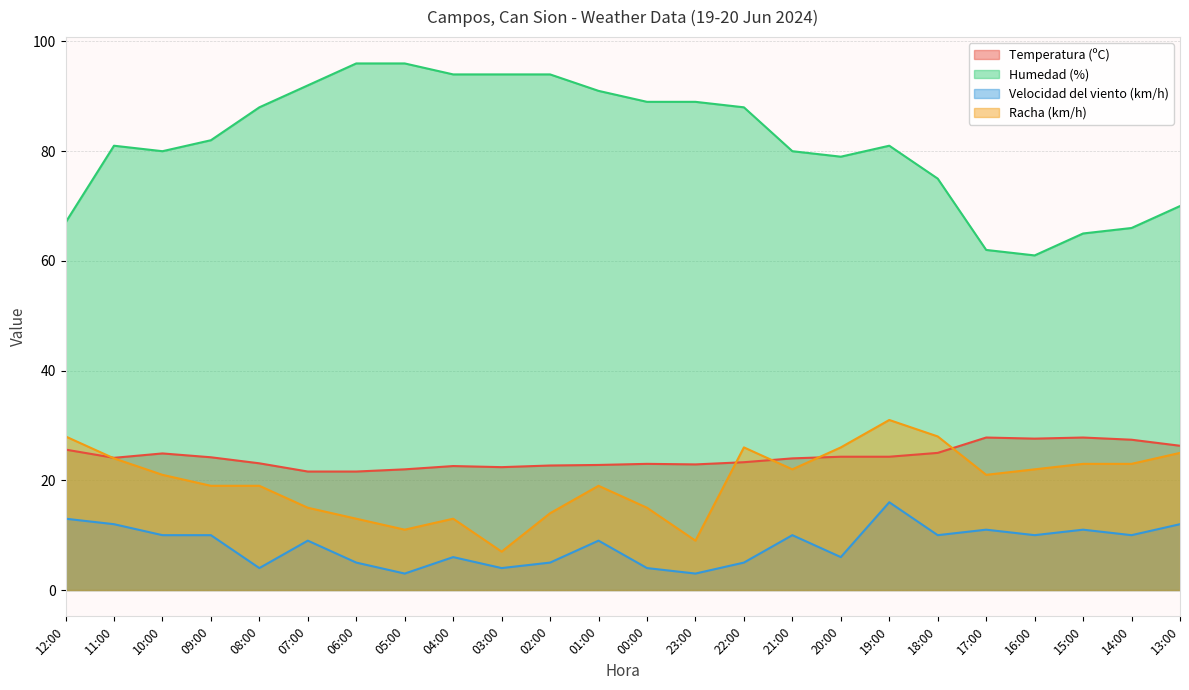

How many intersections are there between Racha (km/h) and Temperatura (ºC)?

5